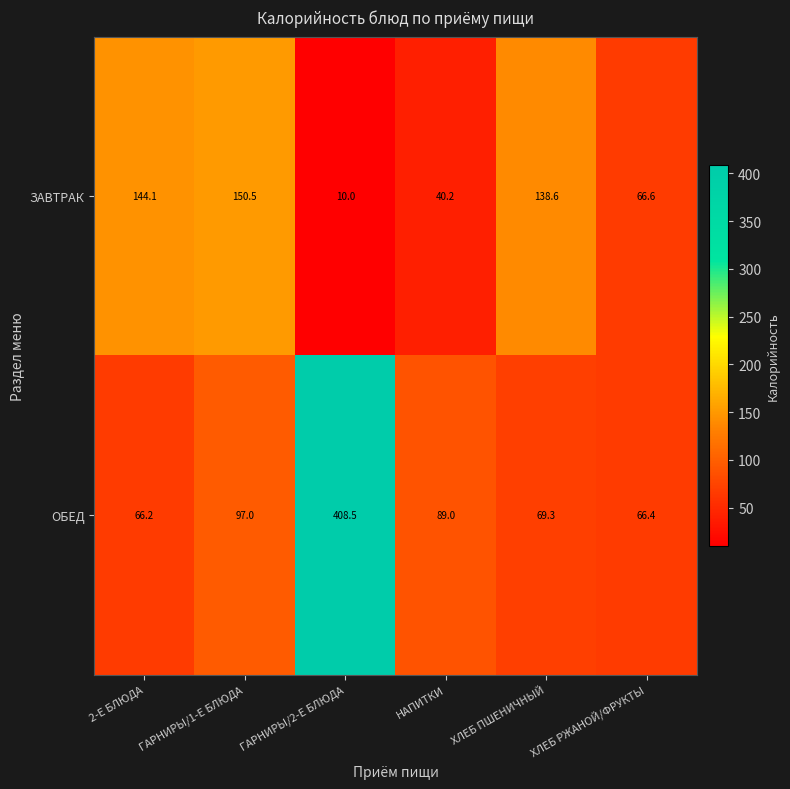

Count the number of categories in the chart.

6